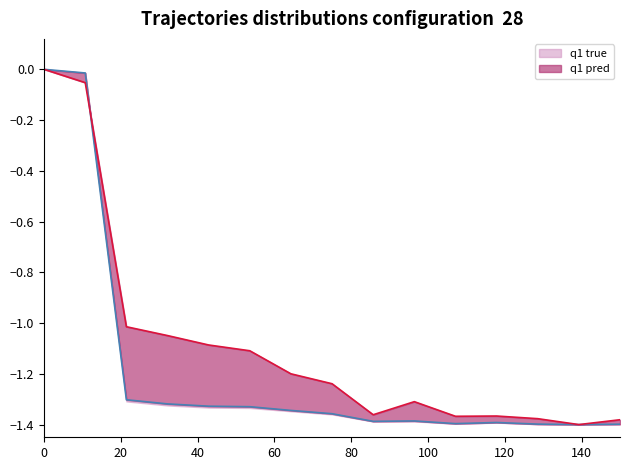

Reading left to right, what are all the values shown in this chart?

q1 true: 0.0	-0.0	-1.3	-1.3	-1.3	-1.3	-1.3	-1.4	-1.4	-1.4	-1.4	-1.4	-1.4	-1.4	-1.4
q1 pred: 0.0	-0.1	-1.0	-1.0	-1.1	-1.1	-1.2	-1.2	-1.4	-1.3	-1.4	-1.4	-1.4	-1.4	-1.4